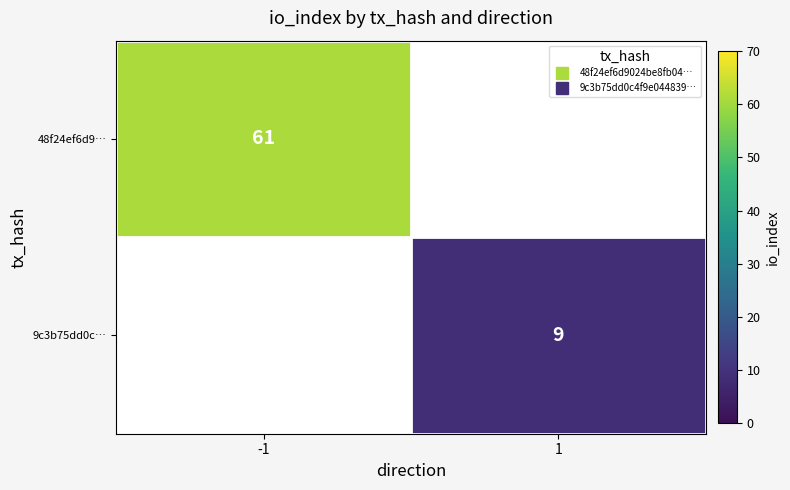

How many values in 9c3b75dd0c… are above zero?

1